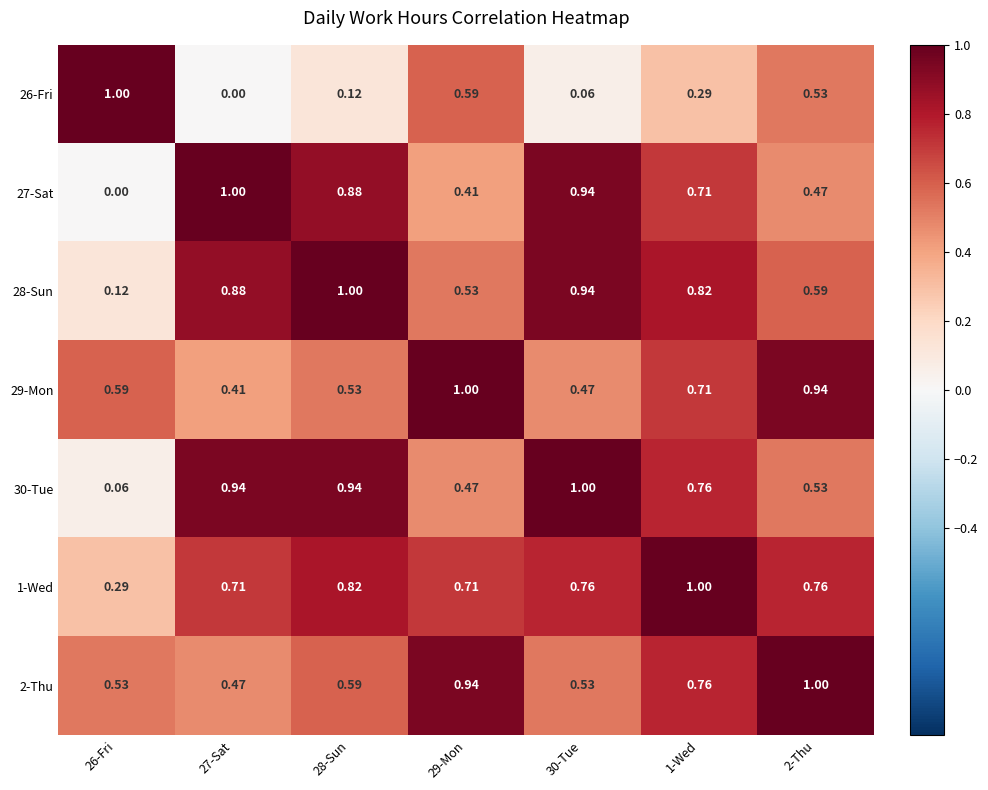

How many distinct data groups are displayed?

7